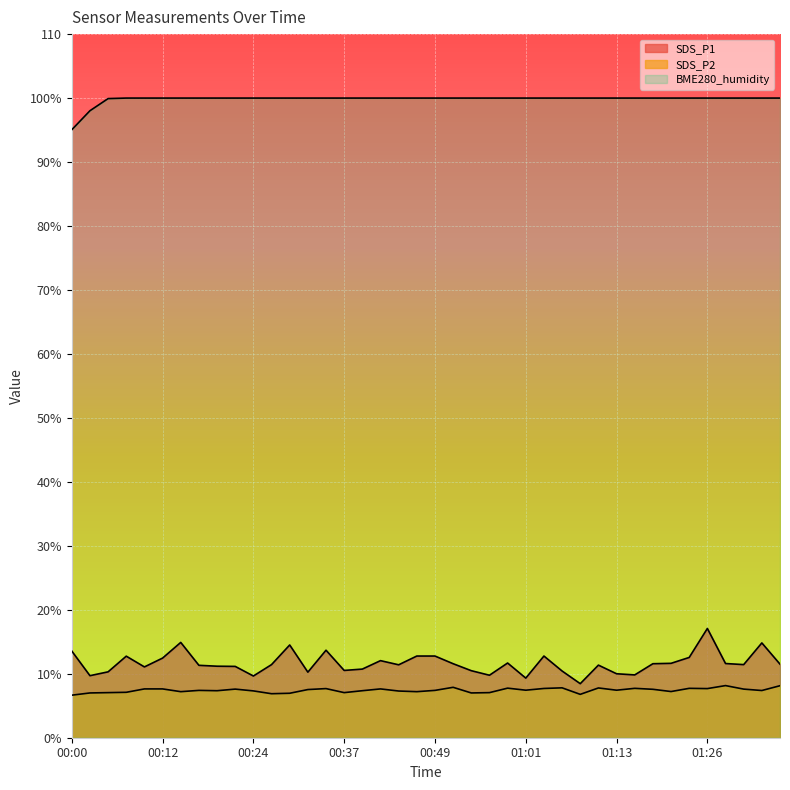

Is it true that SDS_P1 equals 17.0 at 00:51?

False